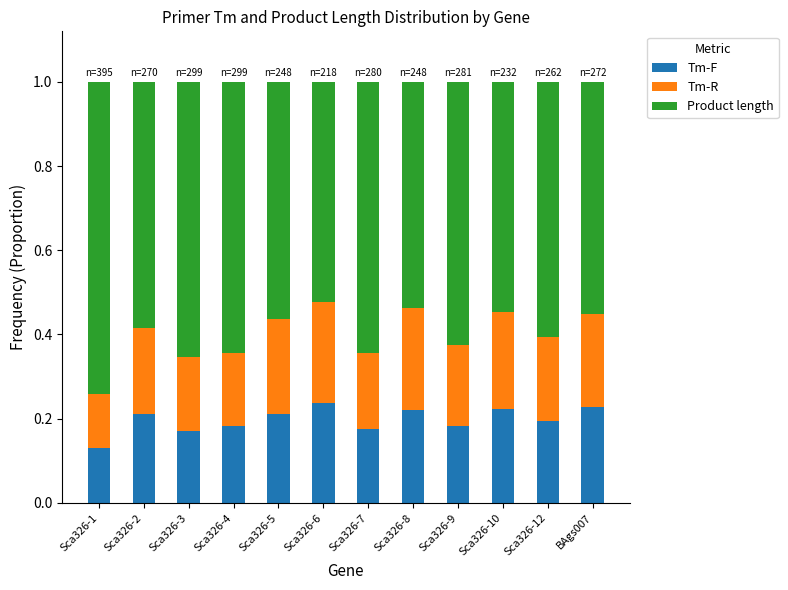

The Tm-F series shows 0.2 at Sca326-12. True or false?

True